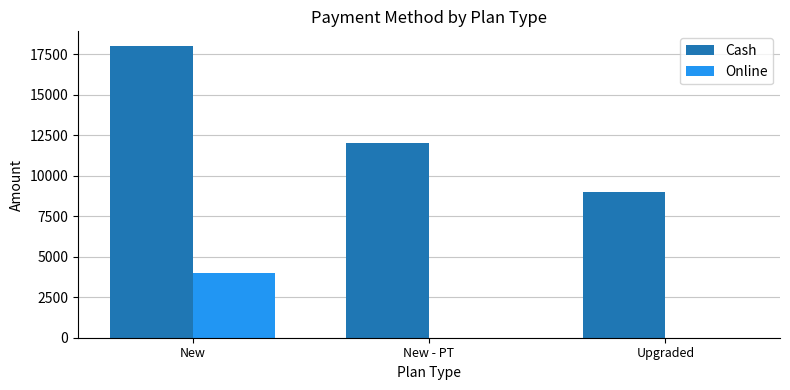

Count the number of categories in the chart.

3